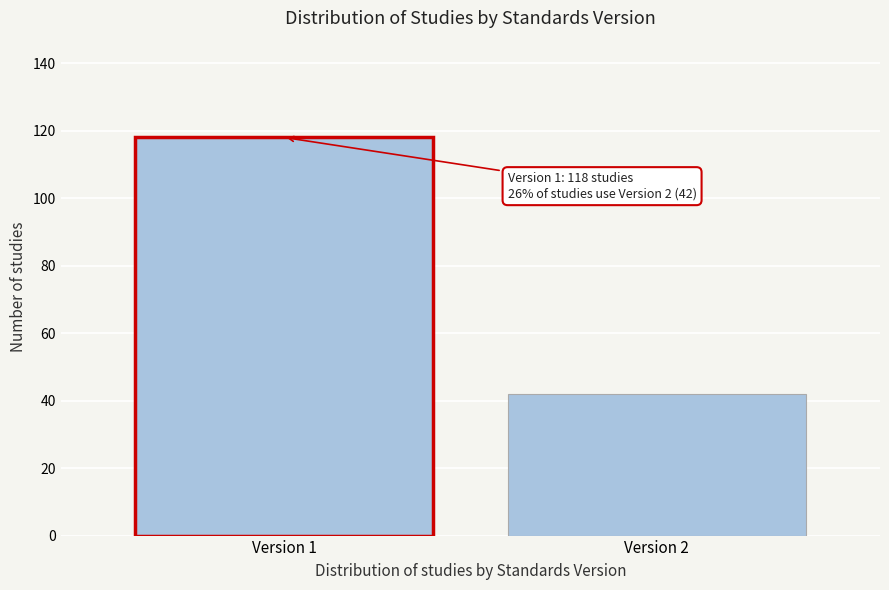

Reading left to right, extract all data points from this chart.

Version 1=118	Version 2=42